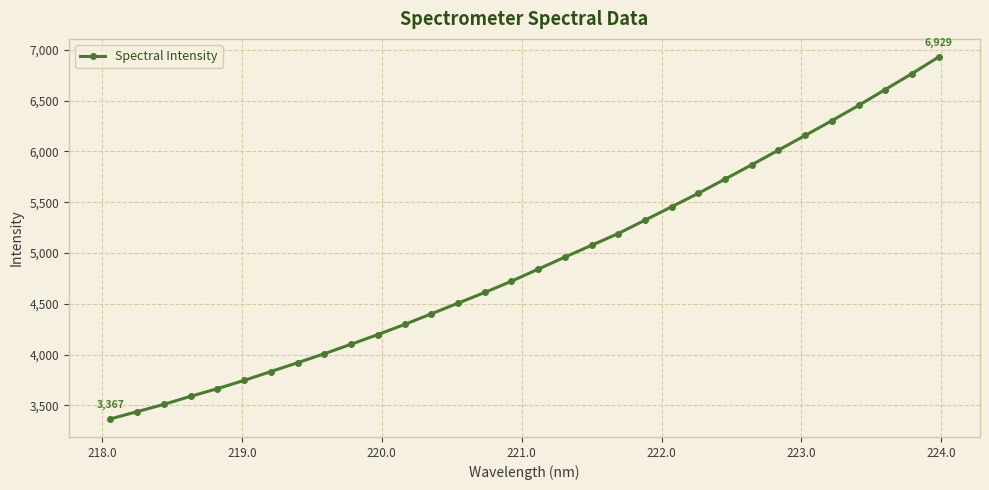

What is the smallest value displayed?

3366.9